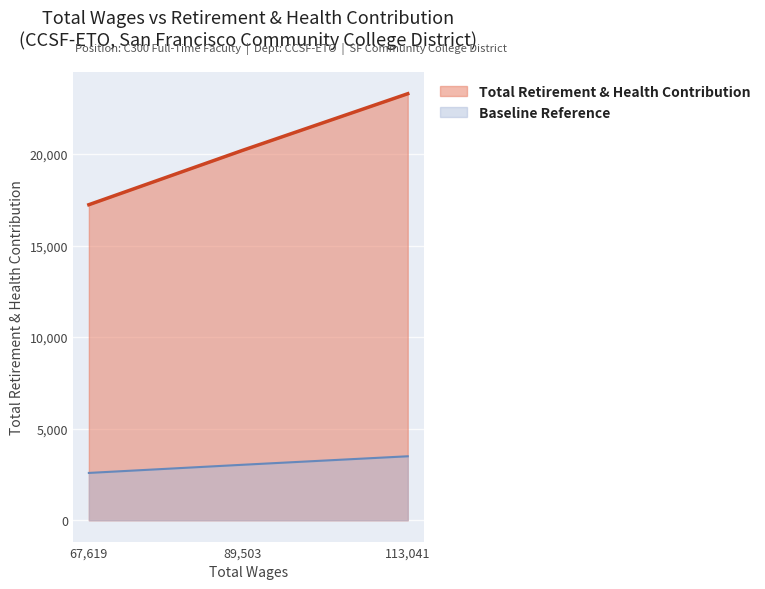

What is the sum of the values at 67619.0 and 89503.0?

37430